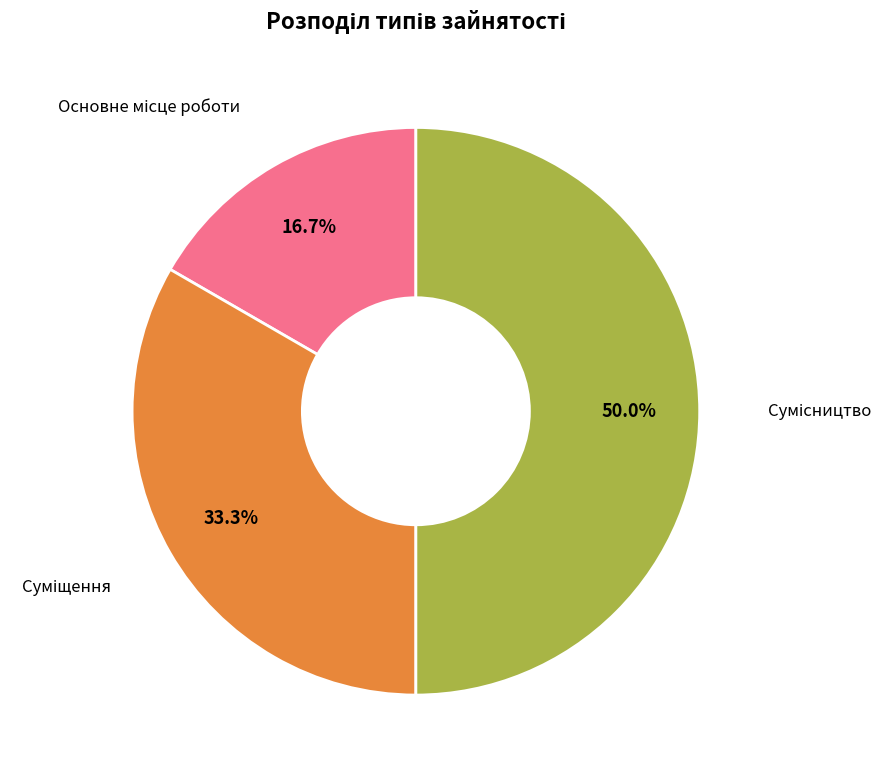

Which category has the biggest portion of the pie?

Сумісництво